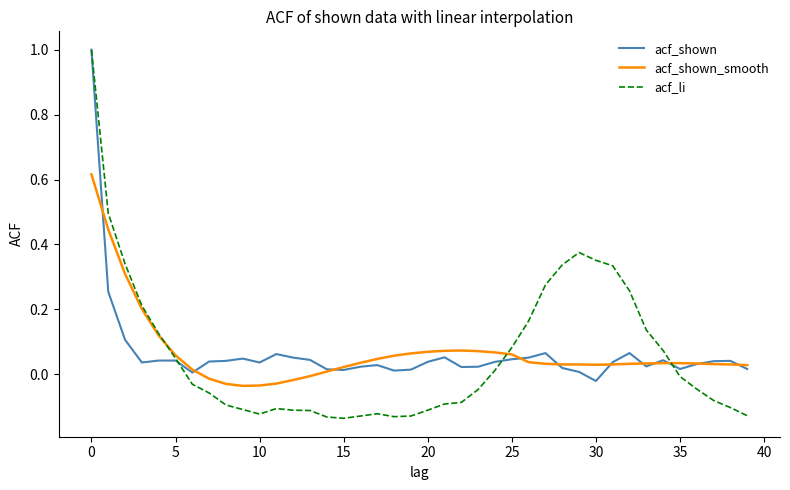

What is the maximum value shown in the chart?

1.0